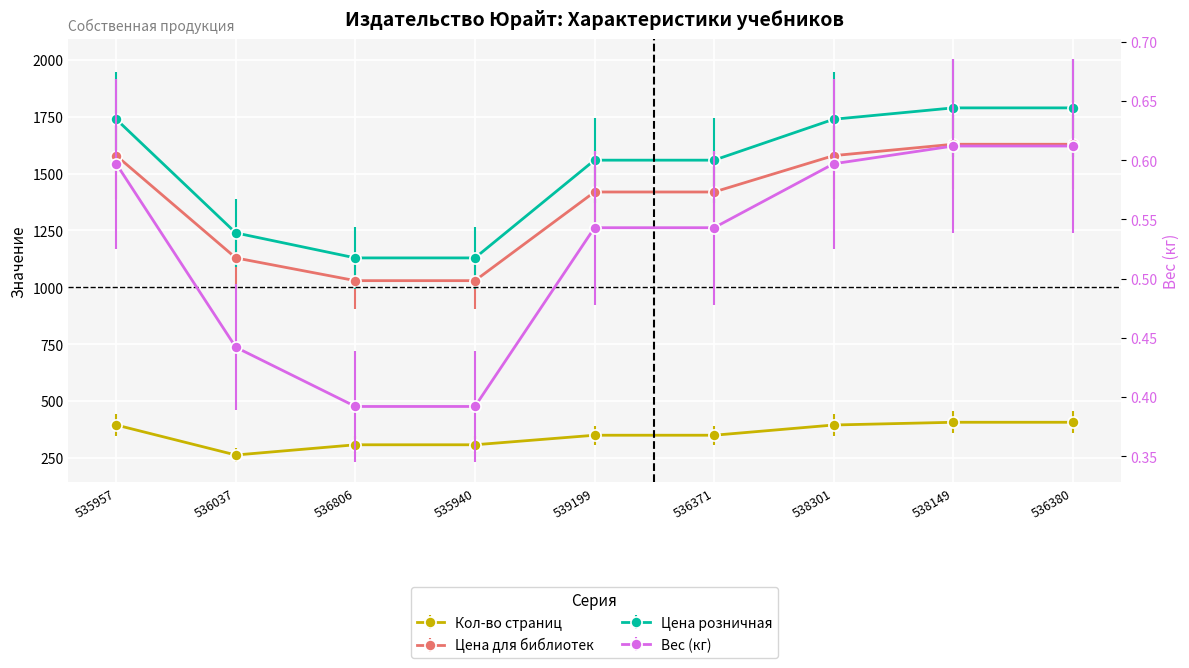

What is the value of the Цена розничная point at the 4th from the left?

1129.0